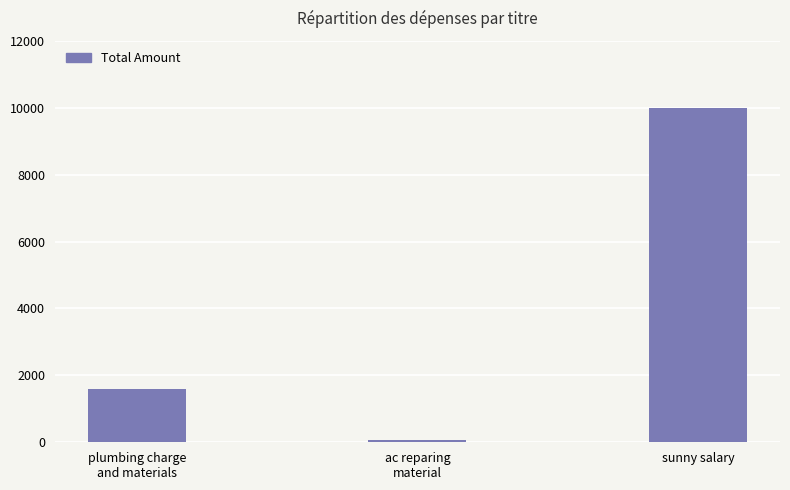

Which label corresponds to the smallest value in the chart?

ac reparing
material